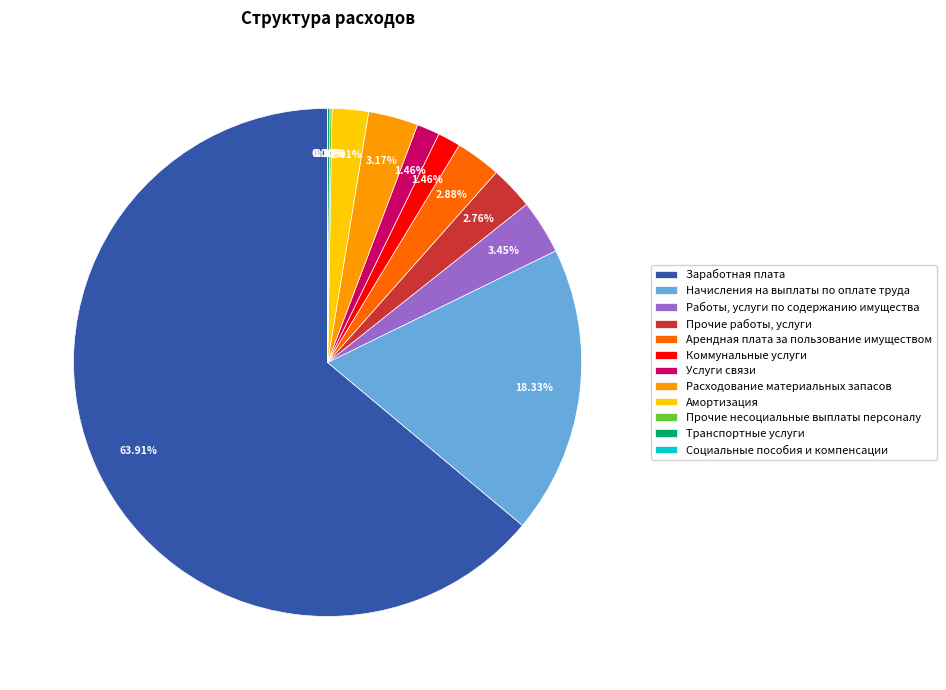

What is the largest slice in the pie chart?

Заработная плата